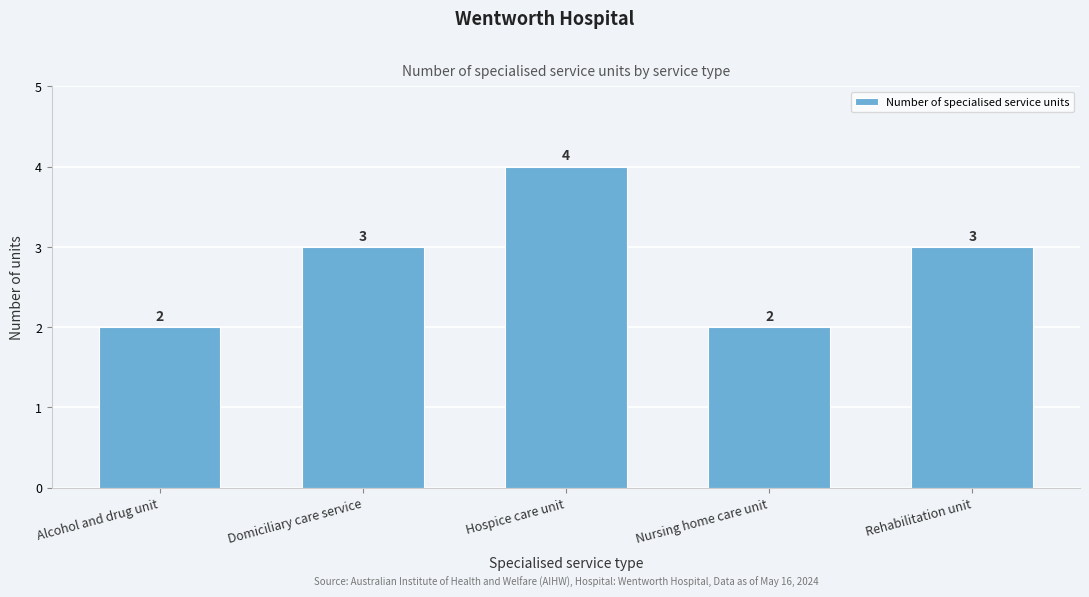

Reading right to left, what are all the values shown in this chart?

3	2	4	3	2